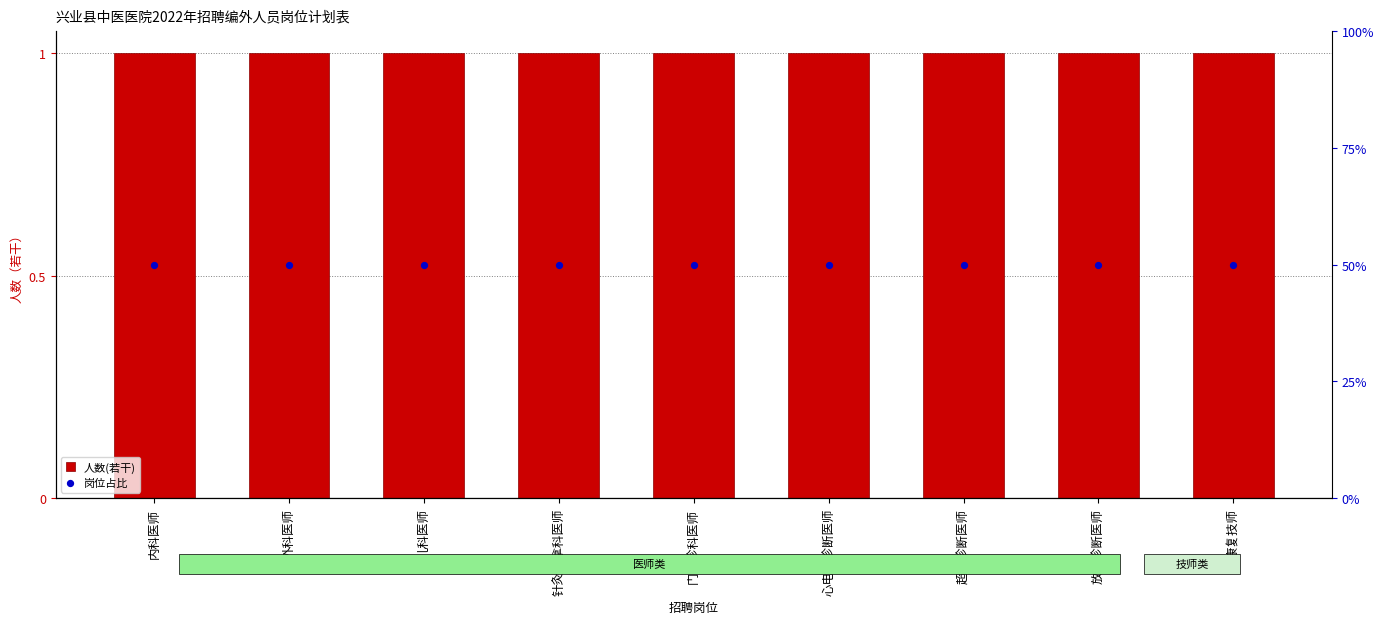

At which category is the sum across all series the highest?

内科医师